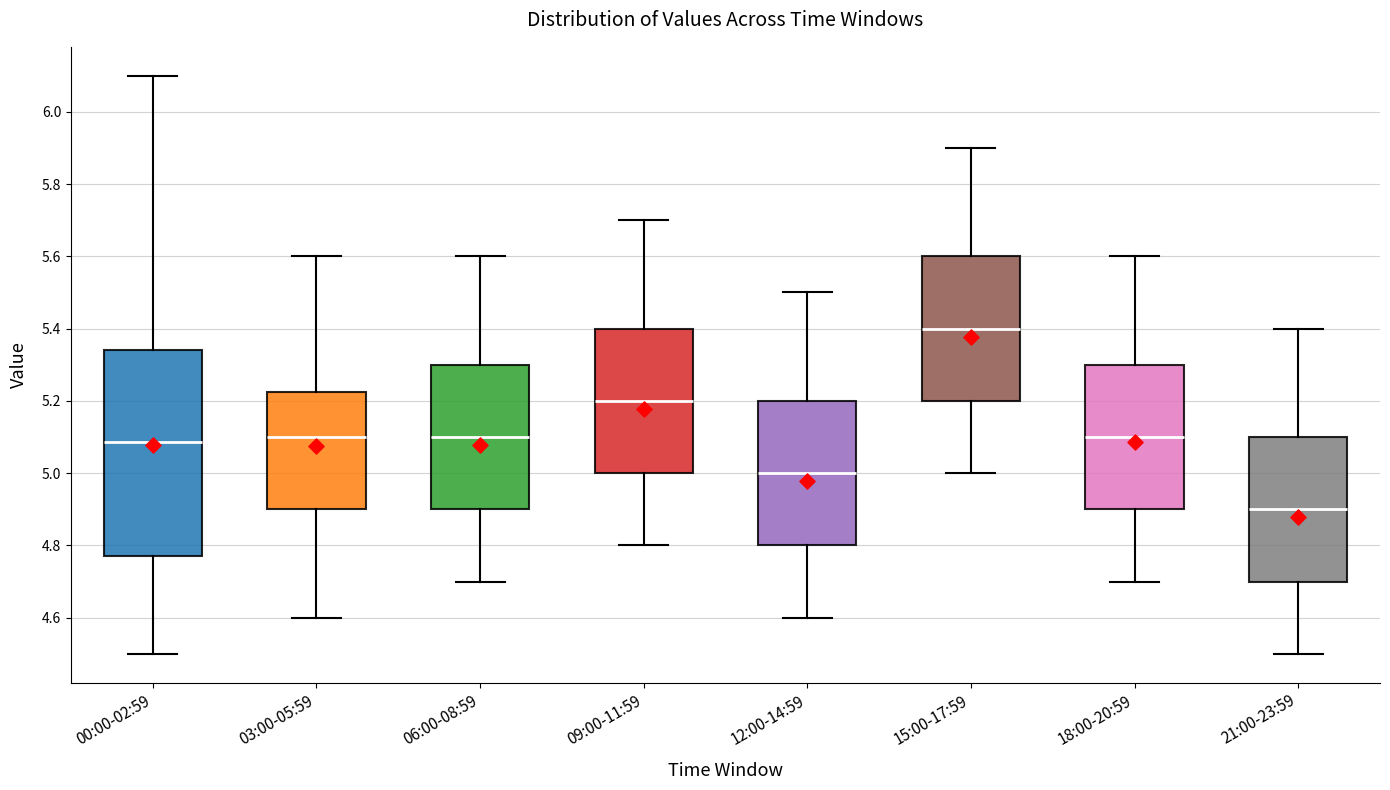

Where does the lower whisker of the box for 21:00-23:59 end on the y-axis? The values are not printed on the chart, so give them approximately, as read against the axis.

4.50